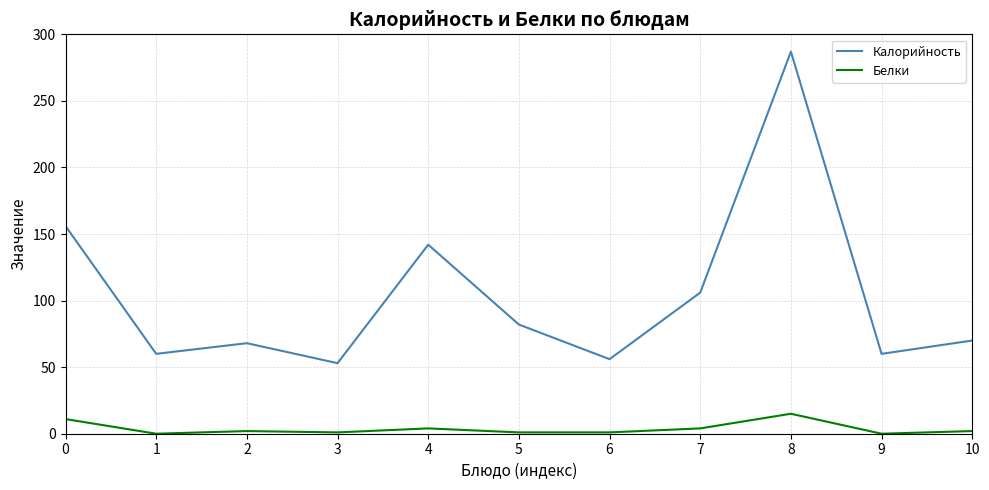

True or false: Белки and Калорийность cross at least once.

False